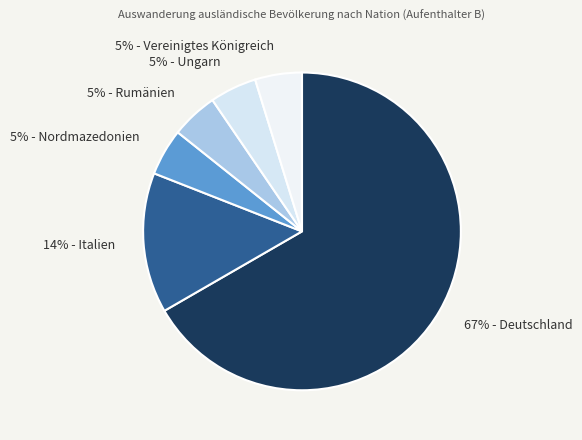

What is the largest slice in the pie chart?

67% - Deutschland